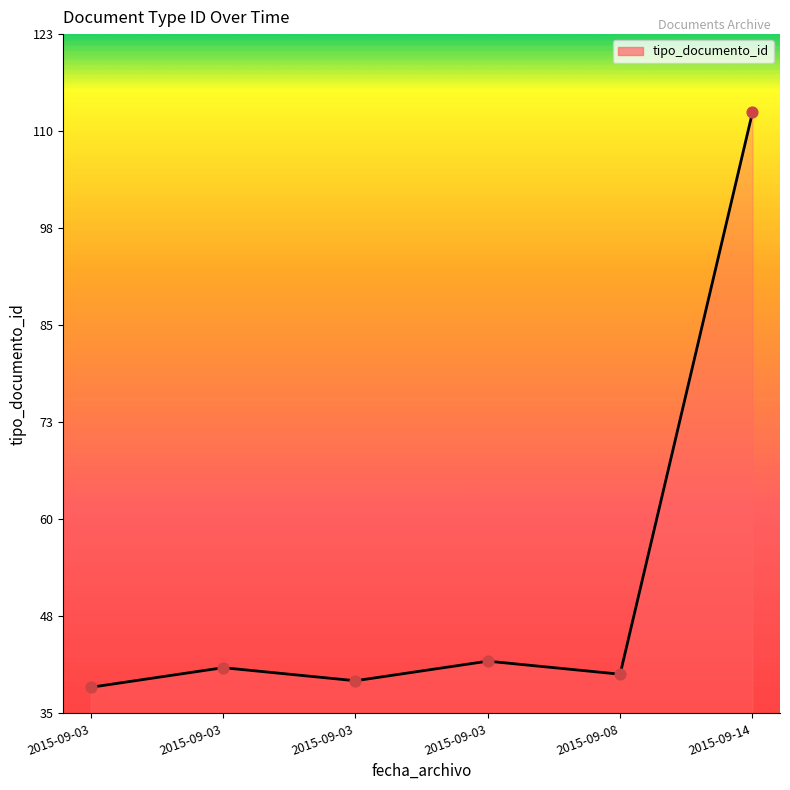

Is this an area chart (filled region under the line)?

Yes